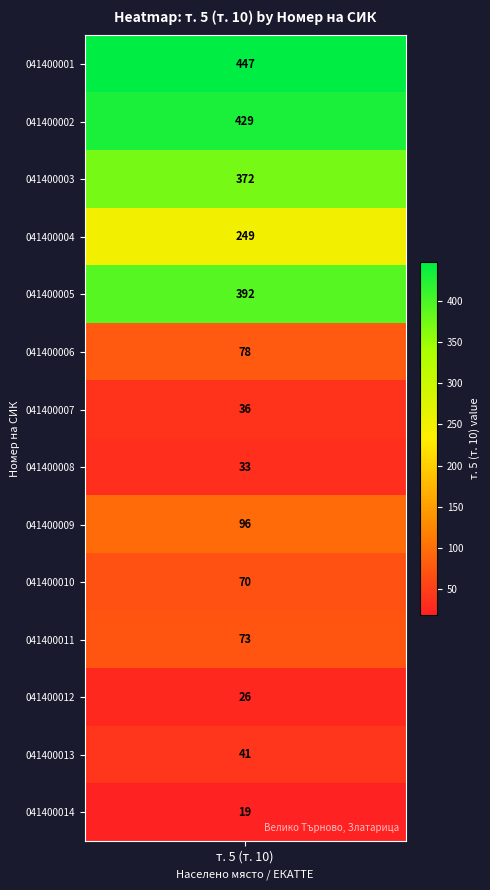

How many data points are less than 78?

7